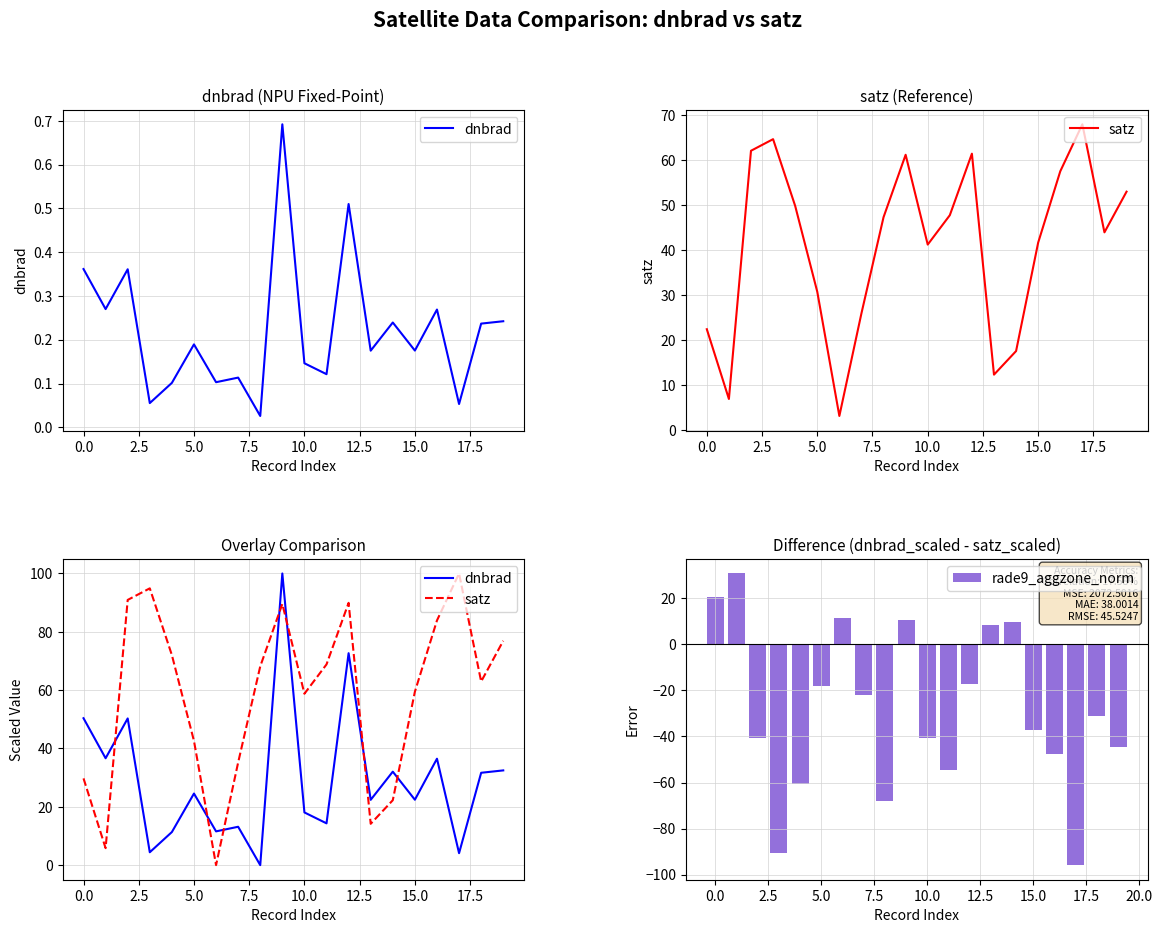

Is it true that rade9_aggzone_norm equals -19.9 at 11?

False